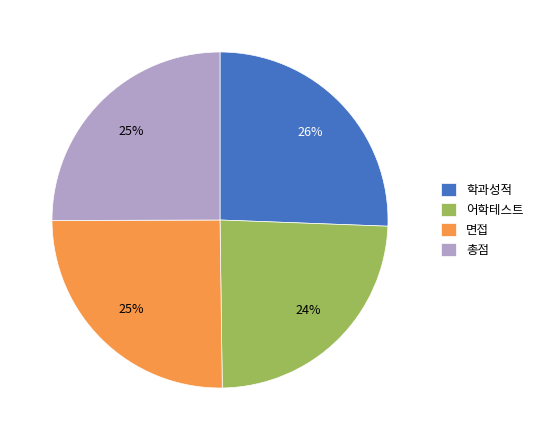

To the nearest percent, what is the difference between the 면접 and 어학테스트 slice percentages?

1%